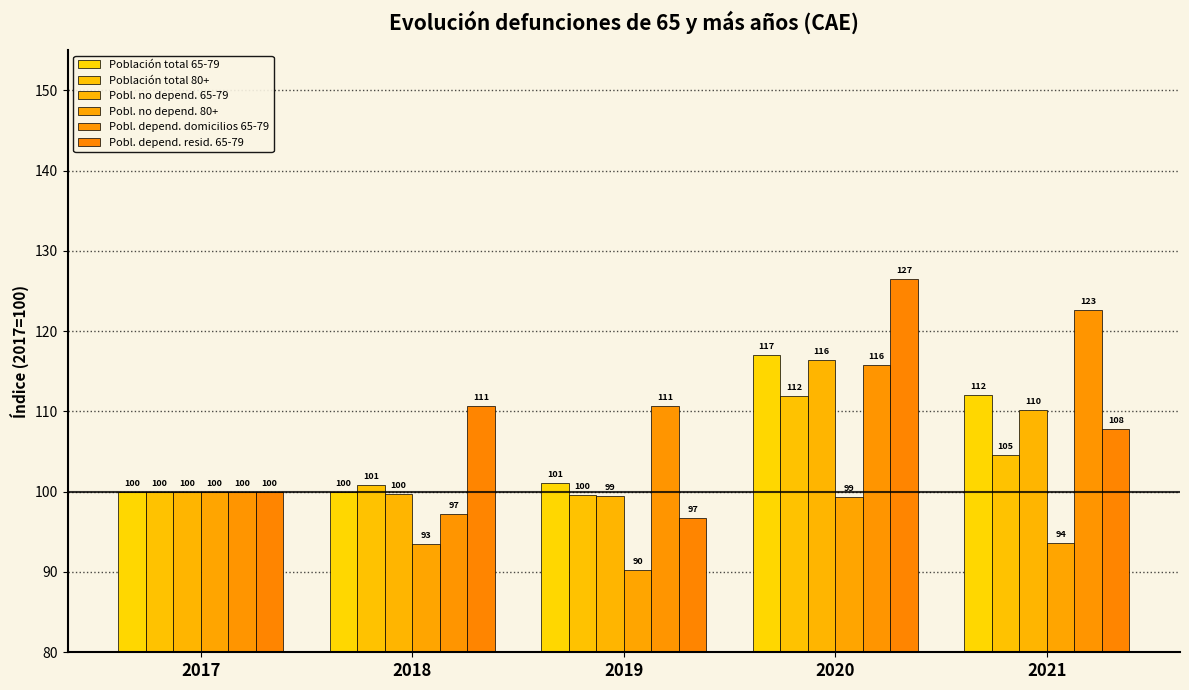

List the series in order of their peak value, lowest first.

Pobl. no depend. 80+, Población total 80+, Pobl. no depend. 65-79, Población total 65-79, Pobl. depend. domicilios 65-79, Pobl. depend. resid. 65-79